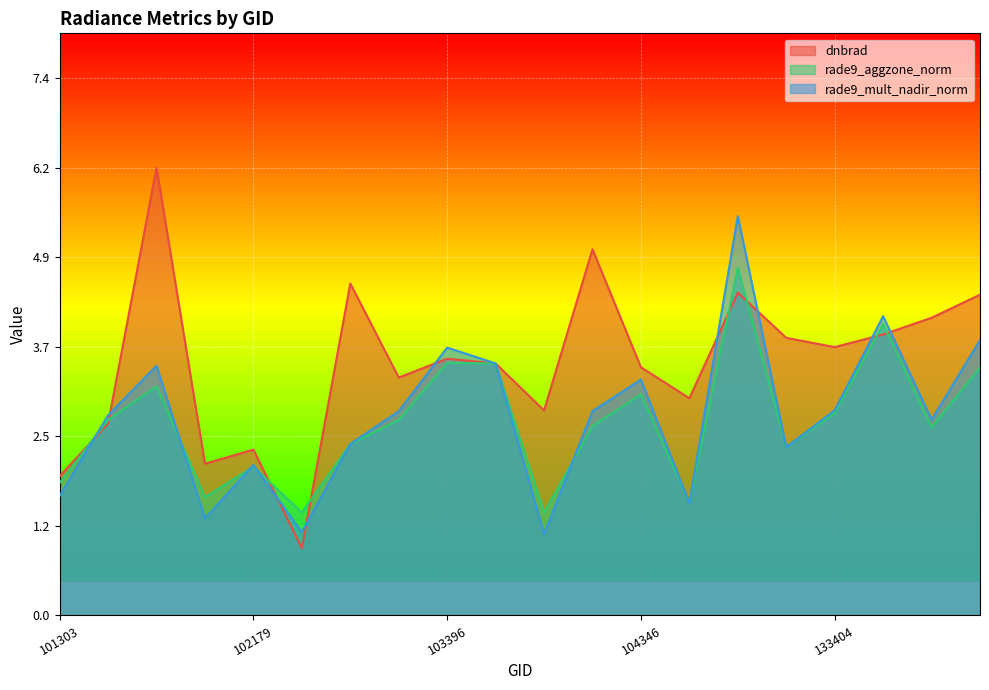

The dnbrad series shows 2.3 at 102179. True or false?

True